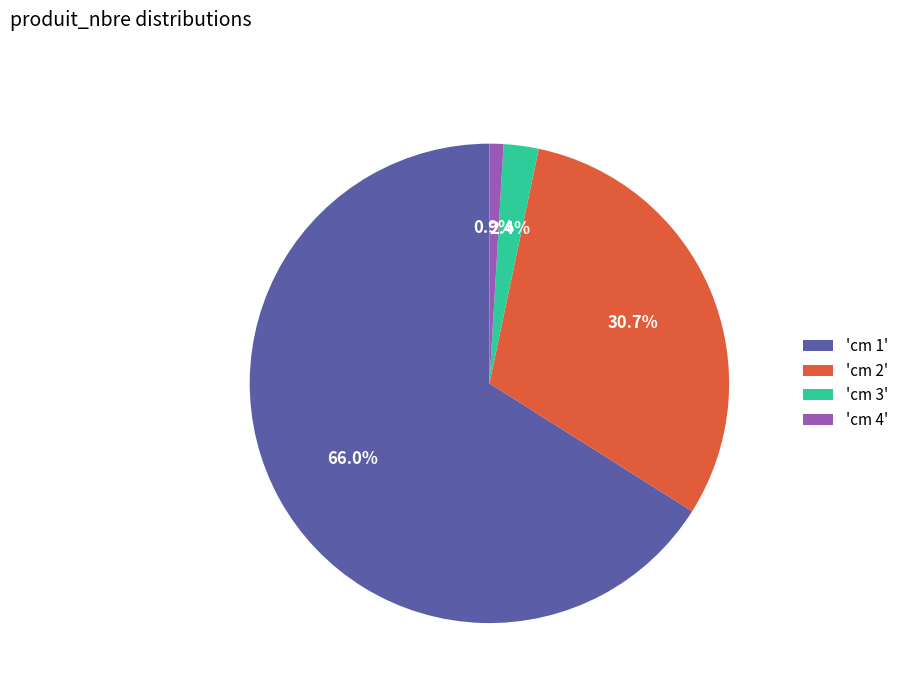

What is the largest slice in the pie chart?

'cm 1'